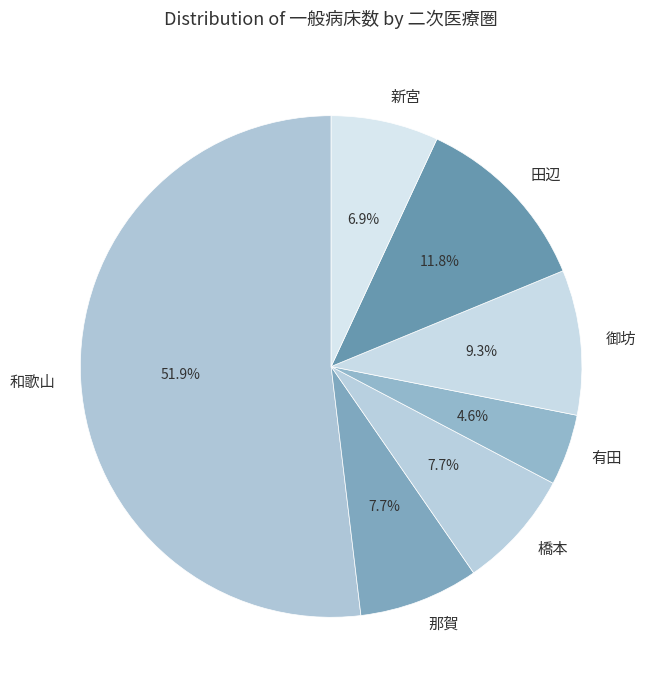

Count the number of slices in the pie.

7